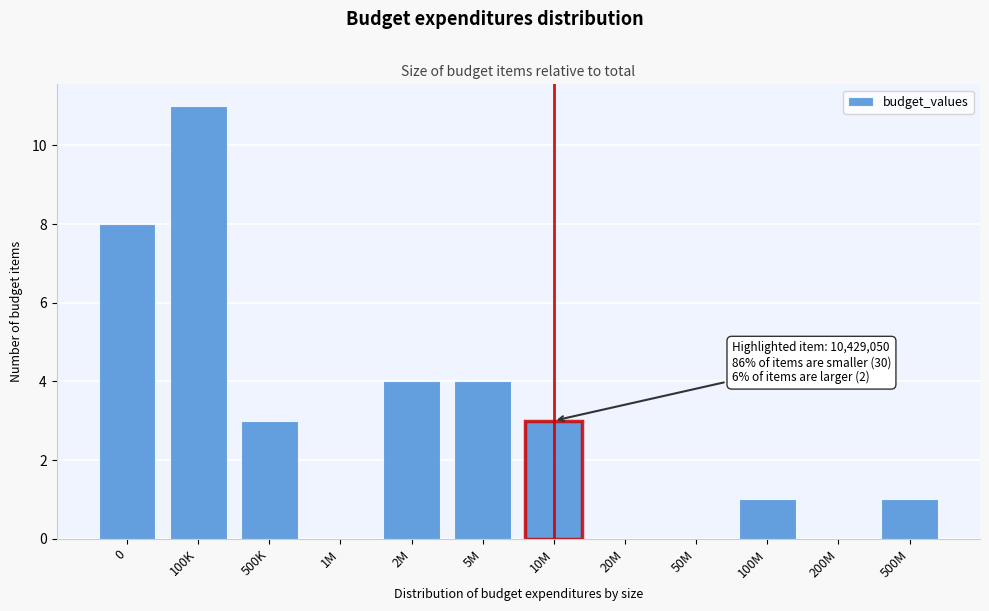

Reading left to right, extract all data points from this chart.

0=8	100K=11	500K=3	1M=0	2M=4	5M=4	10M=3	20M=0	50M=0	100M=1	200M=0	500M=1